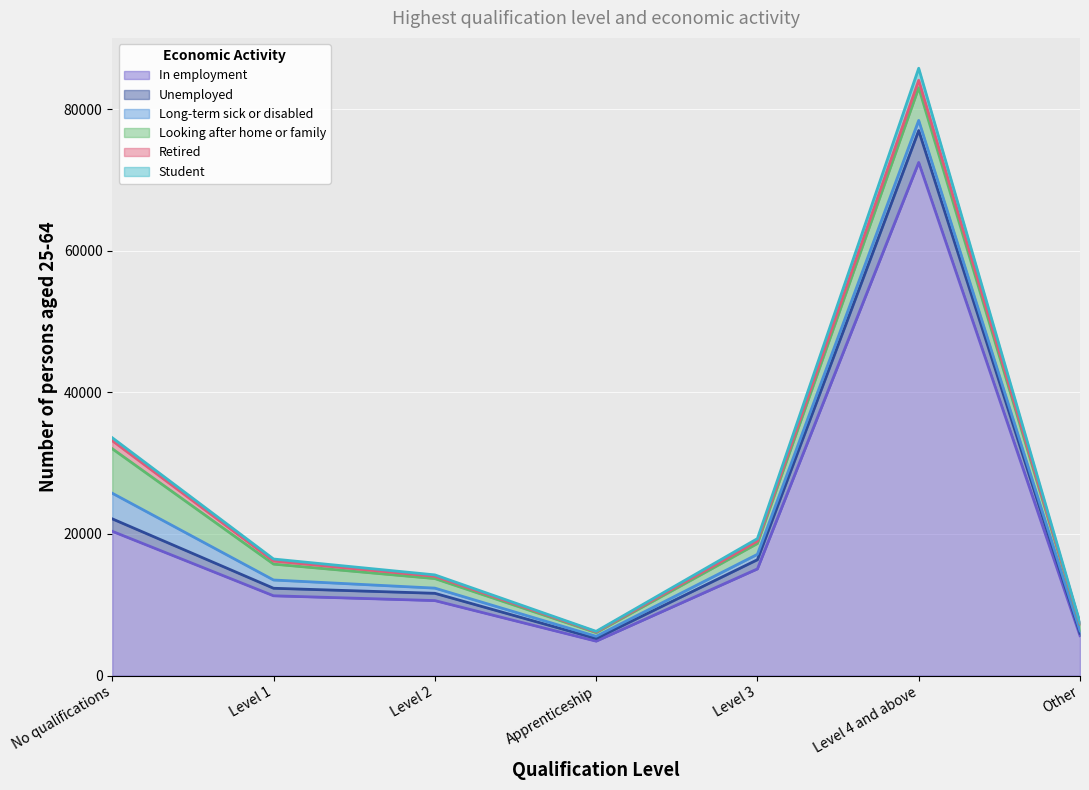

At which category is the sum across all series the highest?

Level 4 and above